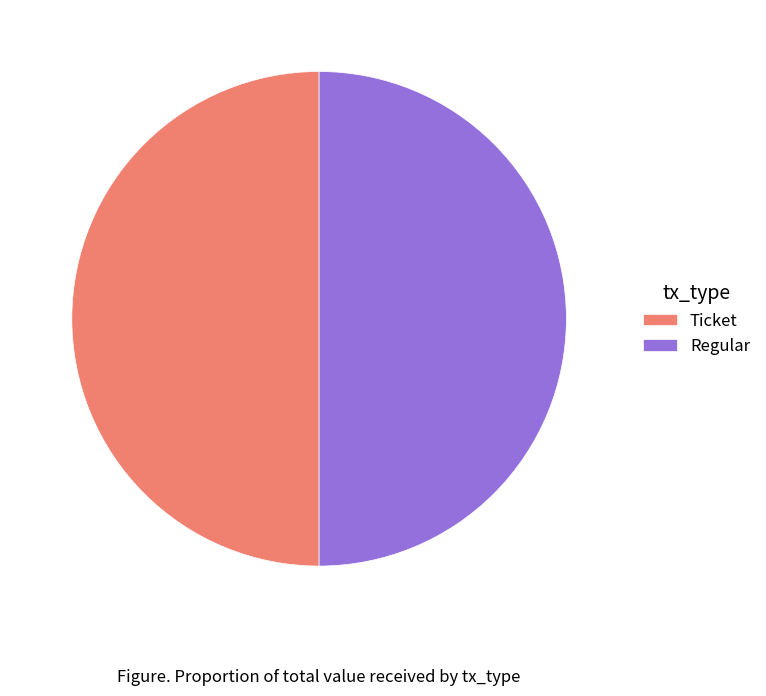

Count the number of slices in the pie.

2